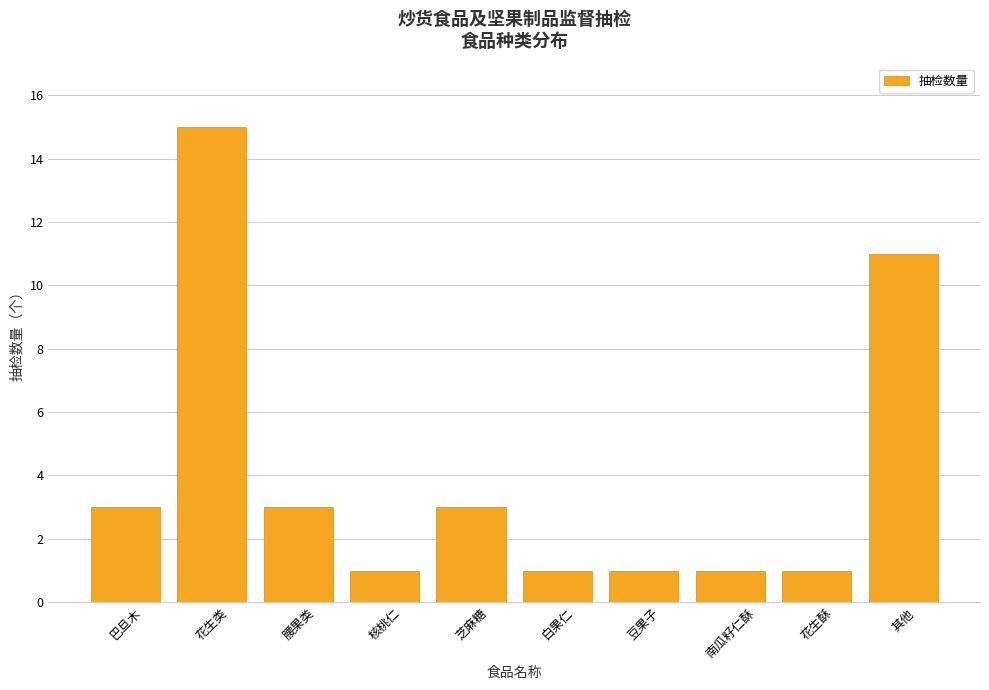

Are the bars grouped side by side (vs. stacked)?

No